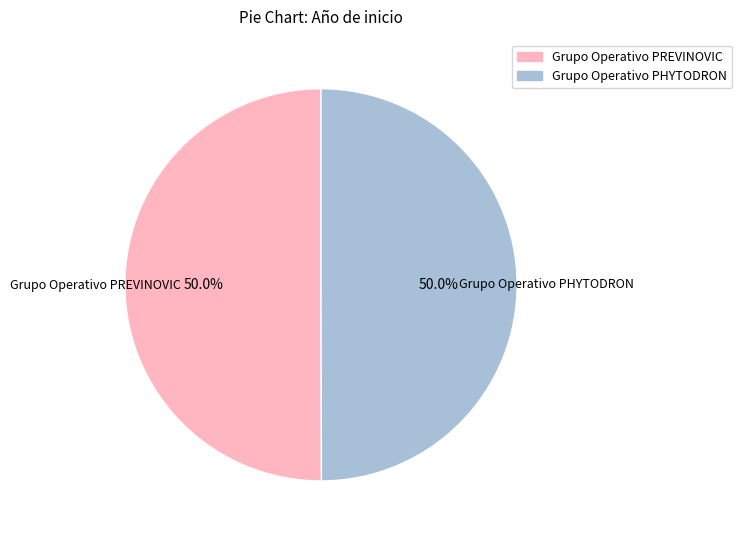

Is it true that Grupo Operativo PHYTODRON is 64% of the pie?

False